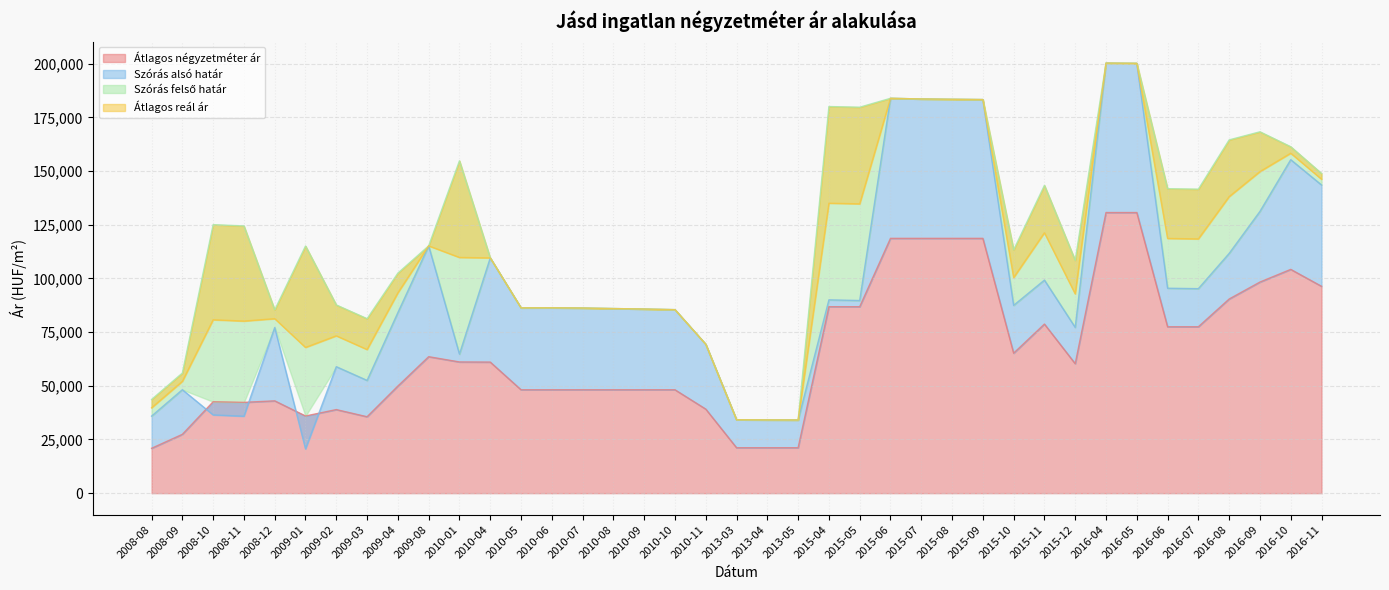

True or false: Szórás alsó határ has more than 1 points higher than both neighbors.

True